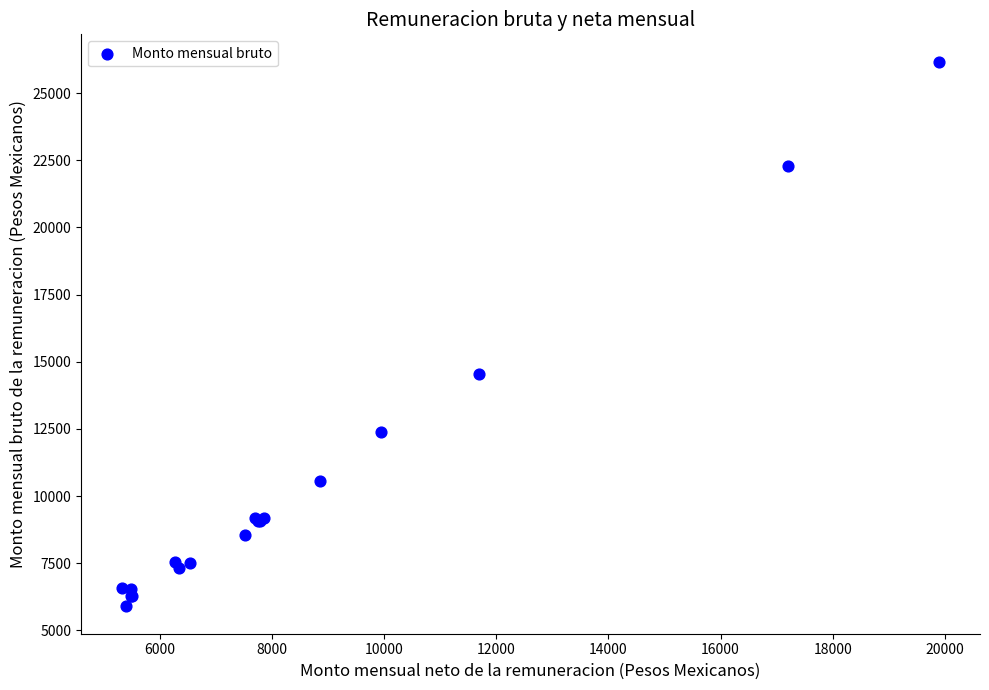

What Y value in the scatter plot is closest to 16034?

14531.5